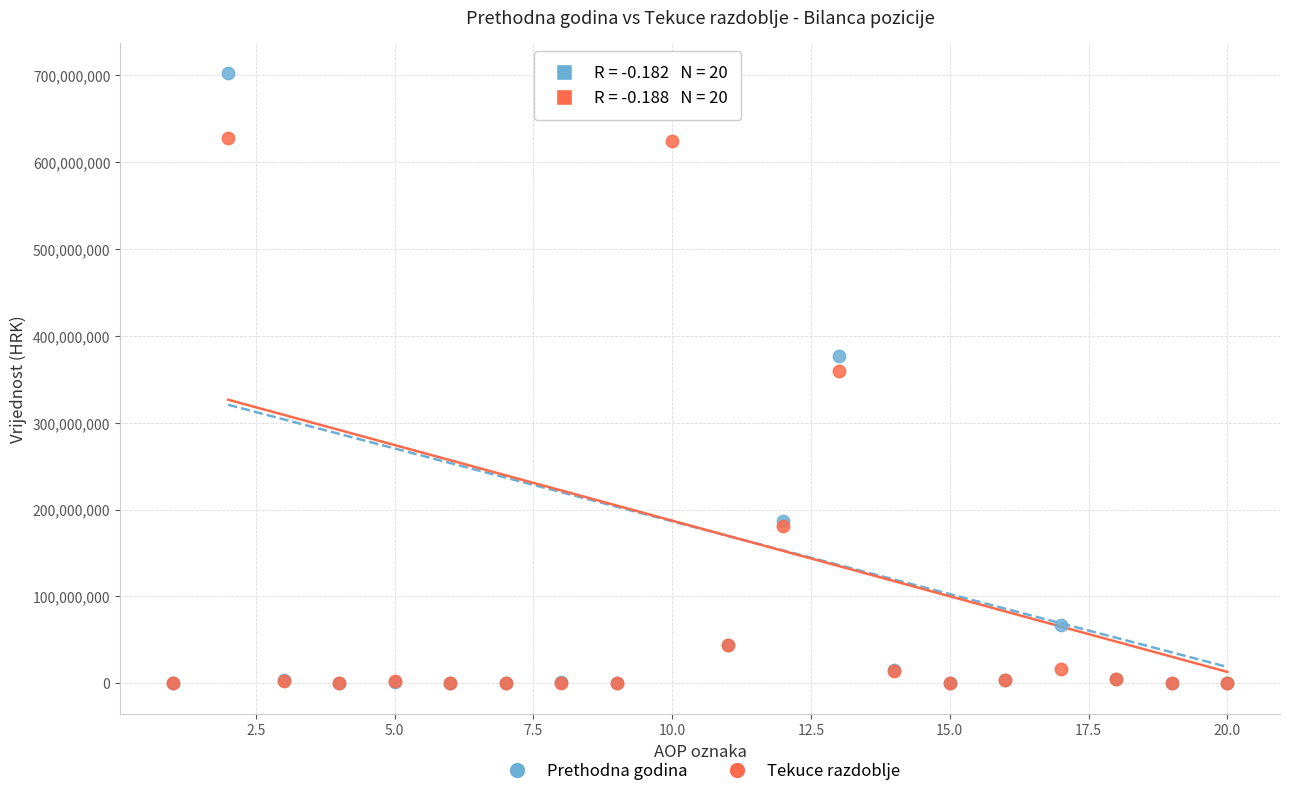

In the Tekuce razdoblje series, what Y value is closest to 313703826?

360151184